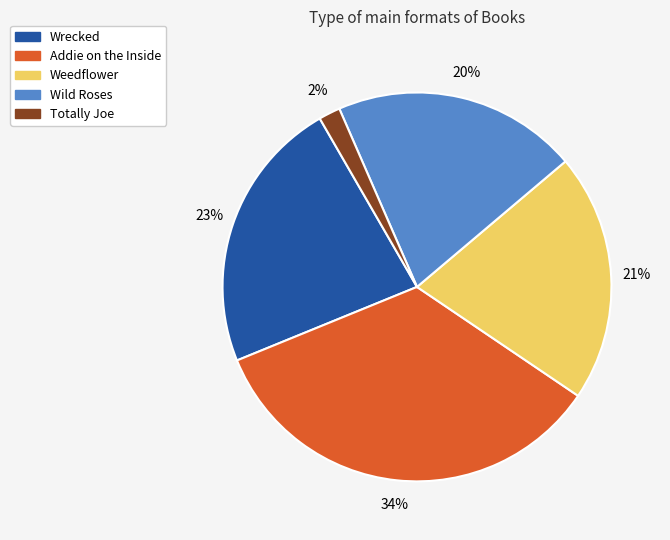

Does Wild Roses account for over 50% of the chart?

No